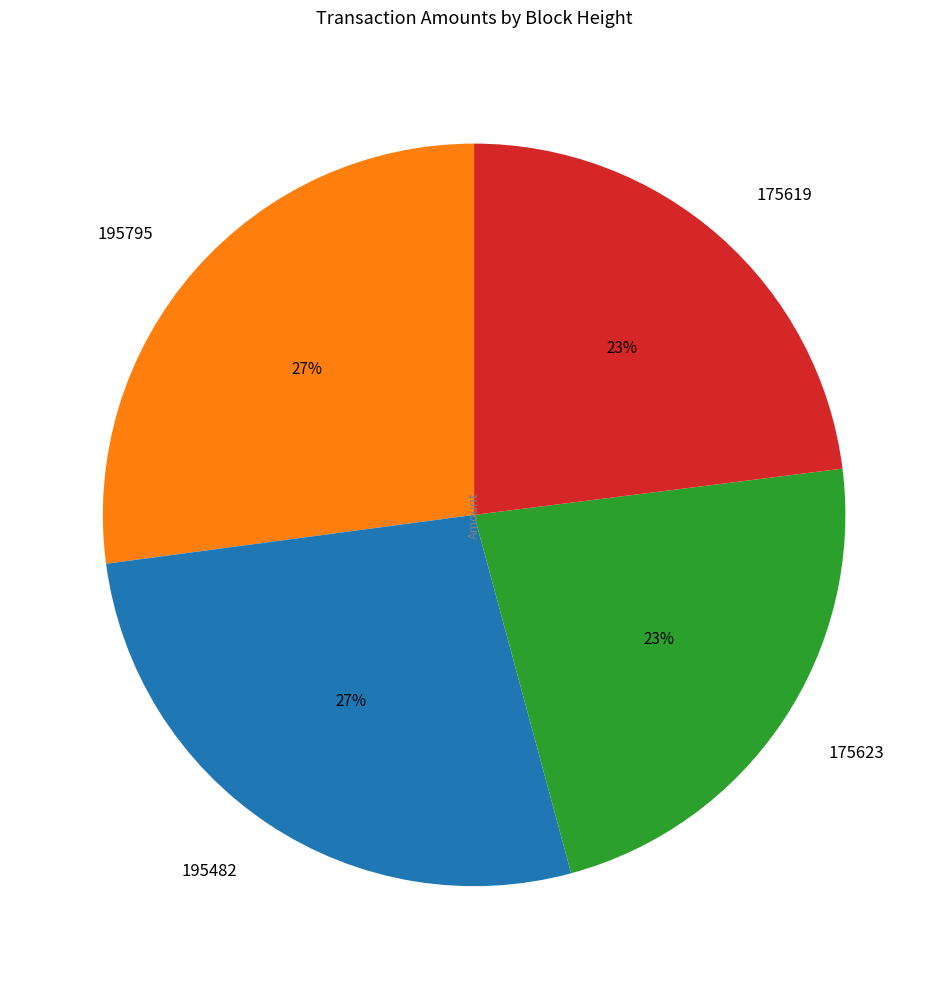

To the nearest percent, what percentage of the pie is 175623?

23%